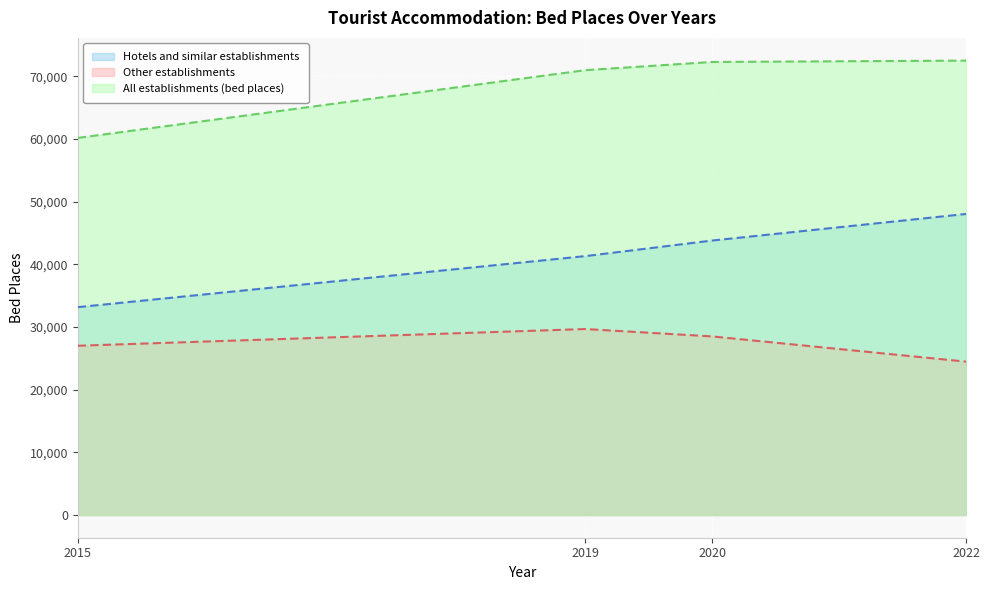

At 2022, list the series in order from smallest to largest.

Other establishments (line), Hotels and similar establishments (line), All establishments (bed places) (line)